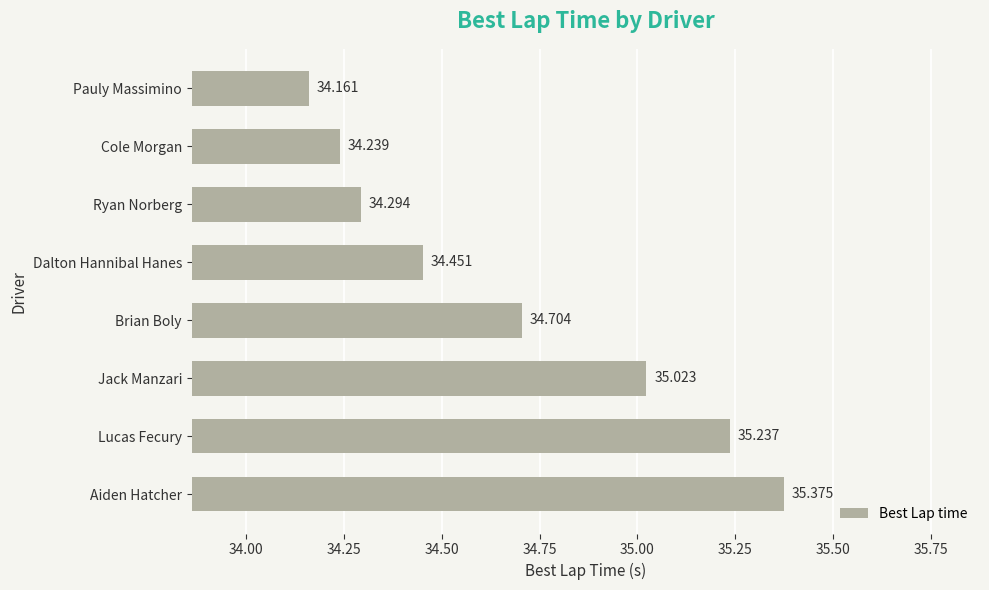

Does the chart contain any negative values?

No